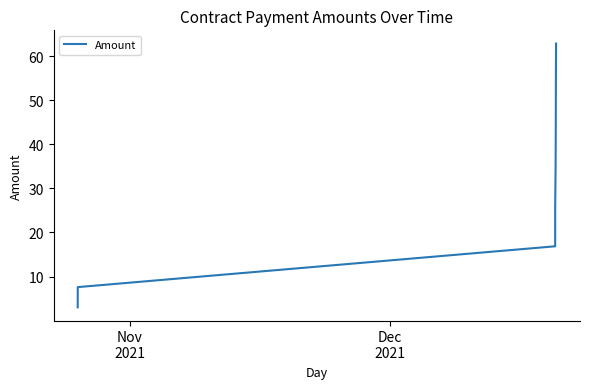

What is the difference between the maximum and minimum values?

59.9